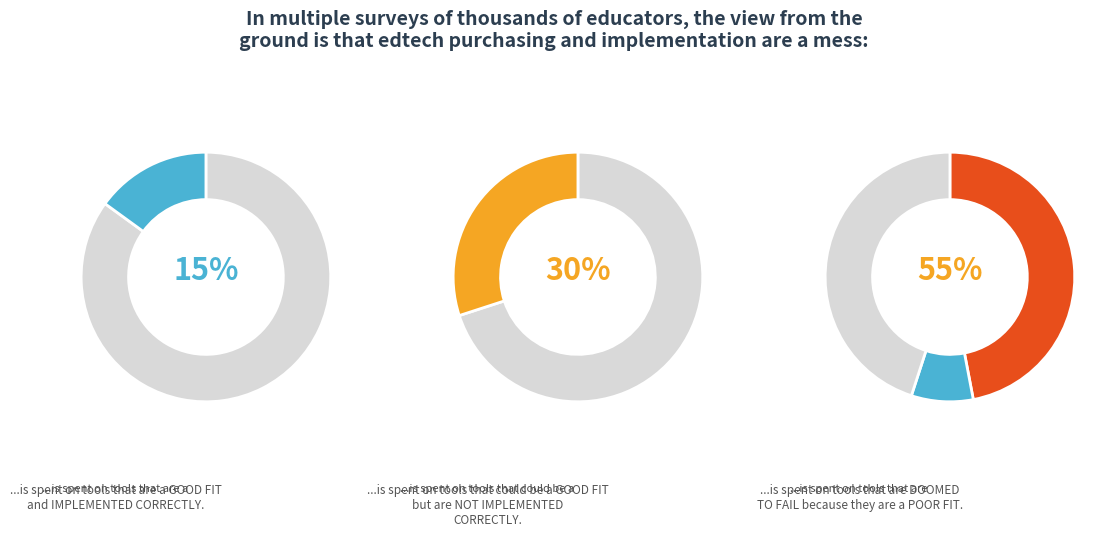

Do 8 and 9 together represent more than half of the pie?

No